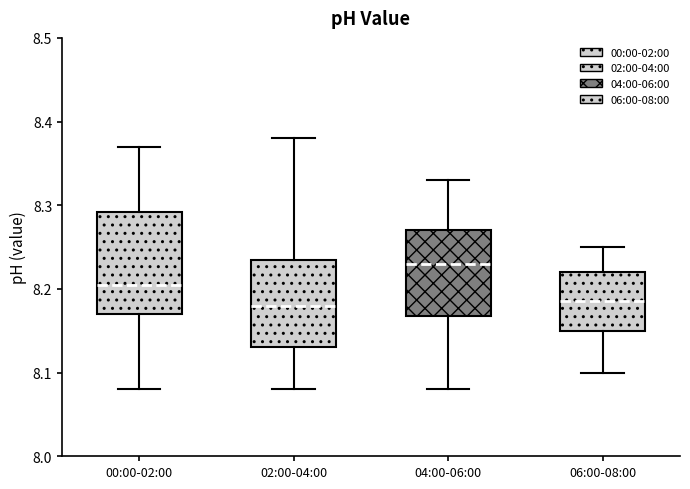

Where does the upper whisker of the box for 06:00-08:00 end on the y-axis? The values are not printed on the chart, so give them approximately, as read against the axis.

8.25